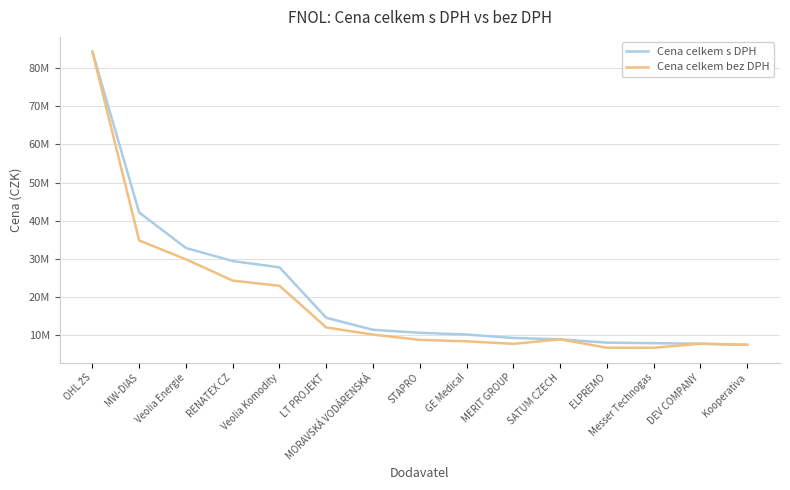

What is the total value across all series at MERIT GROUP?

17129991.3